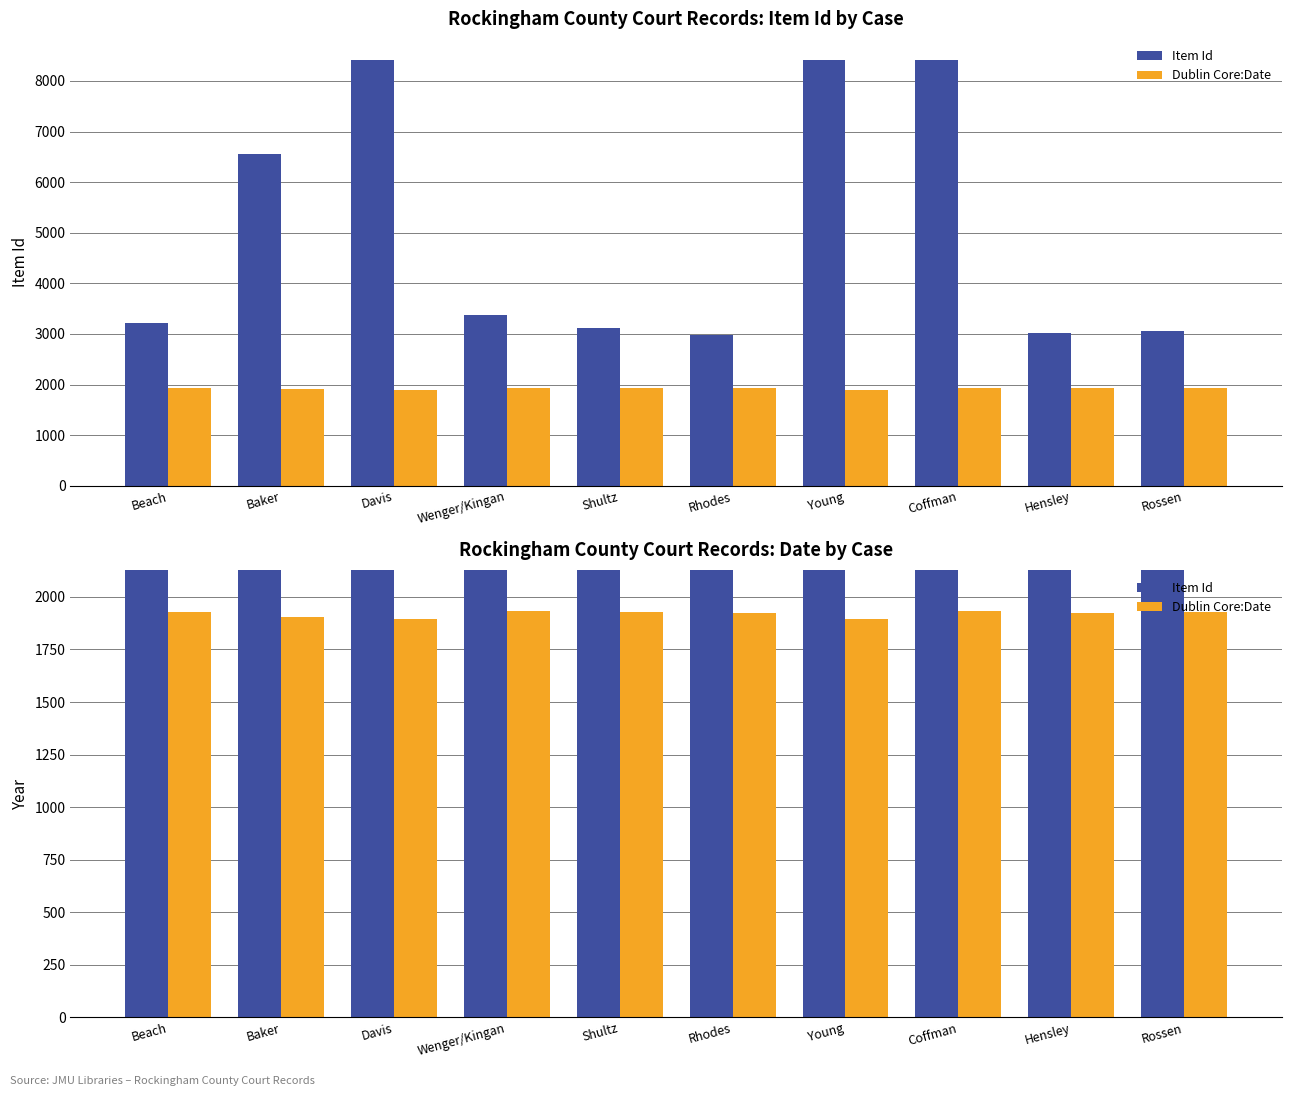

What is the maximum value shown in the chart?

8410